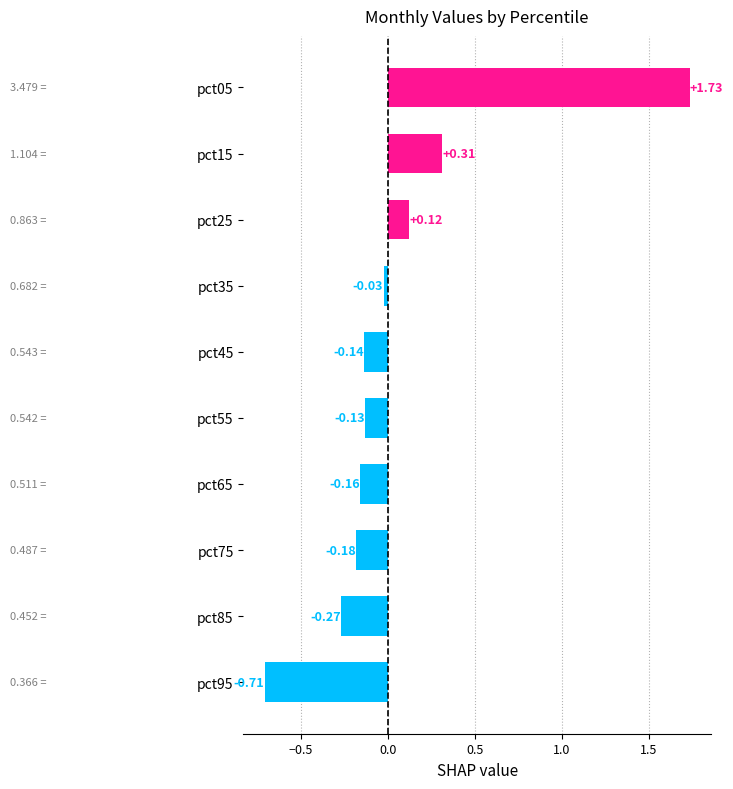

Between pct45 and pct65, which is larger?

pct45